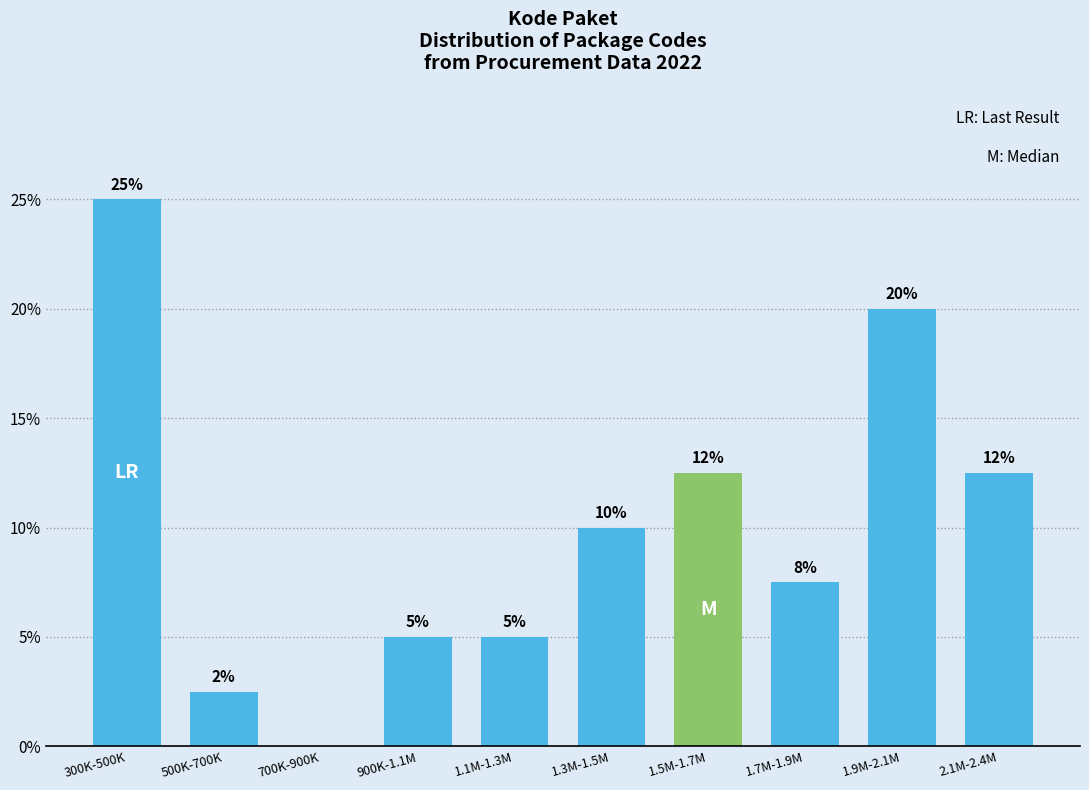

What is the change in value from 1.1M-1.3M to 1.9M-2.1M?

+15.0